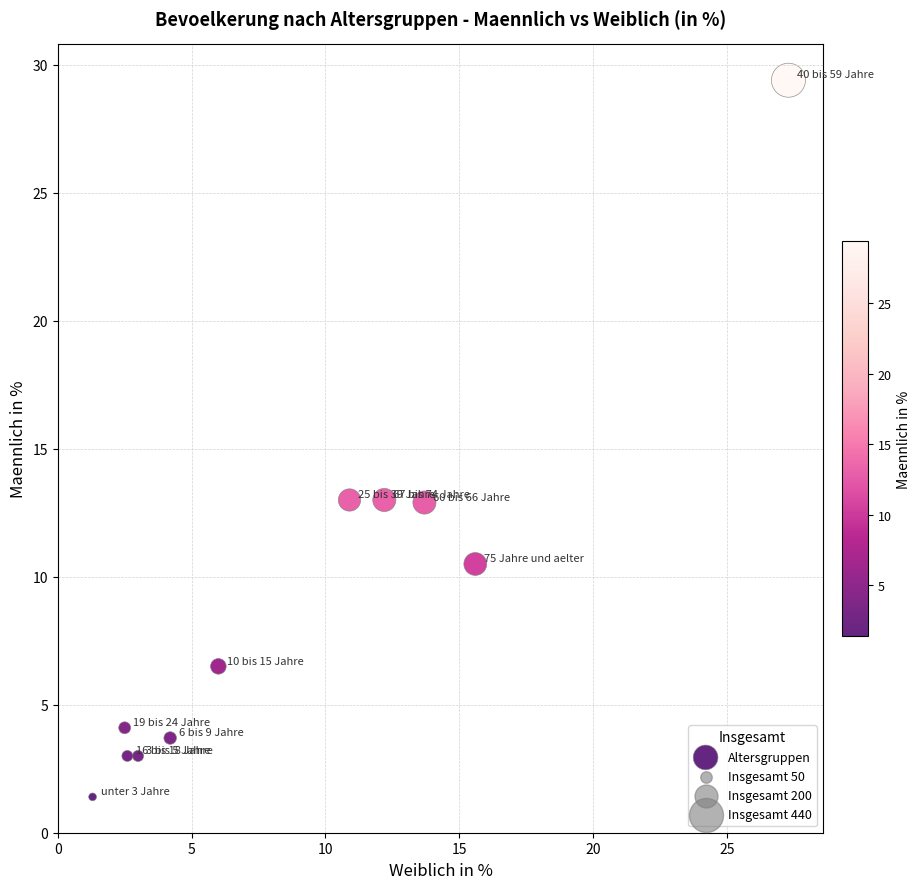

What is the average Y value?

9.1